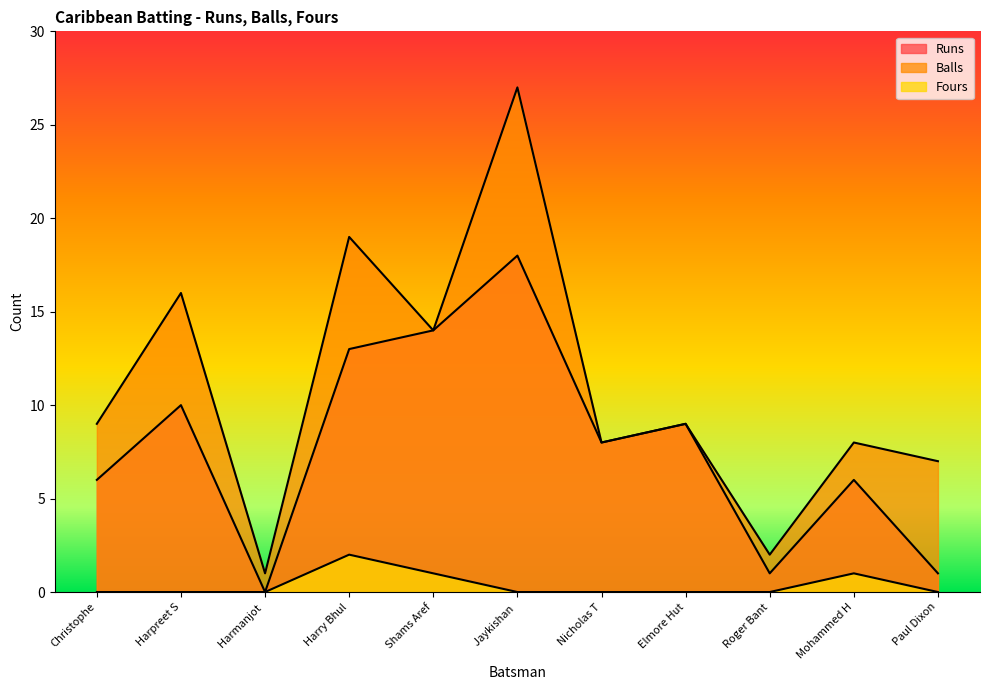

How many lines are shown in the chart?

3